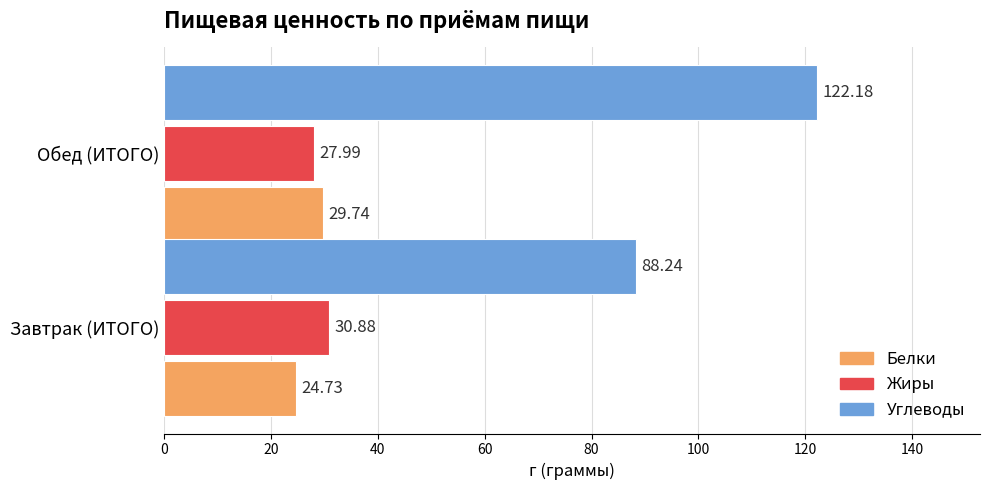

Rank the categories by Углеводы value from highest to lowest.

Обед (ИТОГО), Завтрак (ИТОГО)